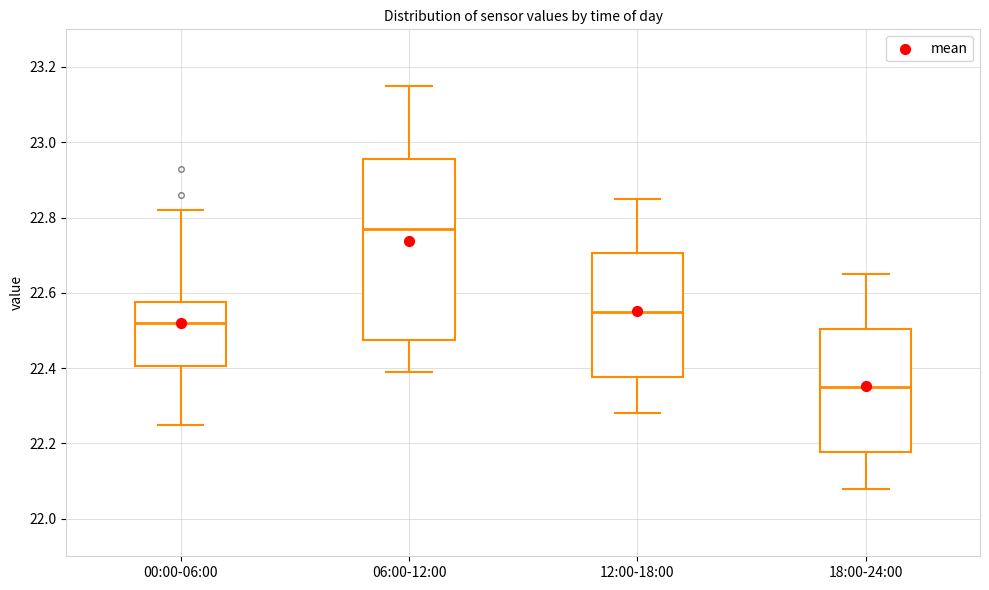

Reading left to right, transcribe this box plot: for each box, give where its median line is, the range the box spans, and where its two whiskers end, as read against the y-axis. The values are not printed on the chart, so give them approximately, as read against the axis.

00:00-06:00: median 22.52, box 22.40 to 22.58, whiskers 22.26 to 22.82
06:00-12:00: median 22.78, box 22.48 to 22.96, whiskers 22.40 to 23.16
12:00-18:00: median 22.56, box 22.38 to 22.70, whiskers 22.28 to 22.86
18:00-24:00: median 22.36, box 22.18 to 22.50, whiskers 22.08 to 22.66